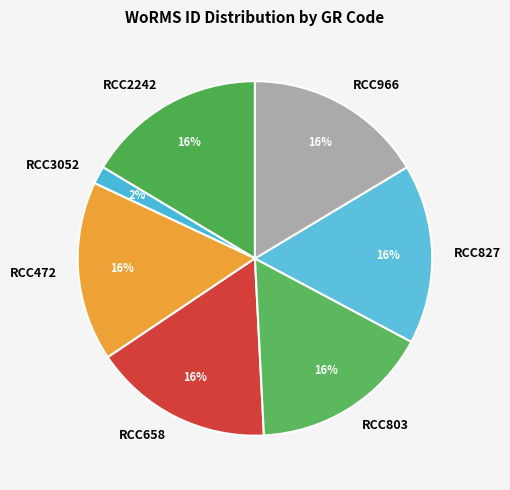

Does any single category account for the majority?

No